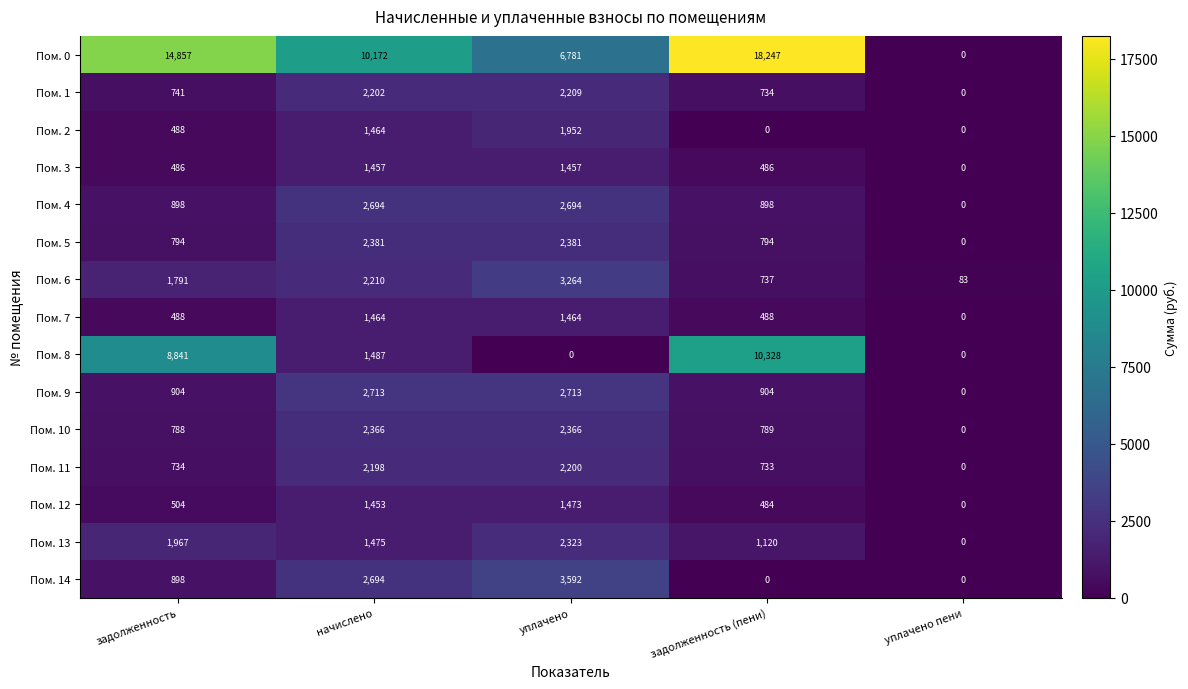

Is the value of Пом. 8 at уплачено greater than the value of Пом. 4 at начислено?

No